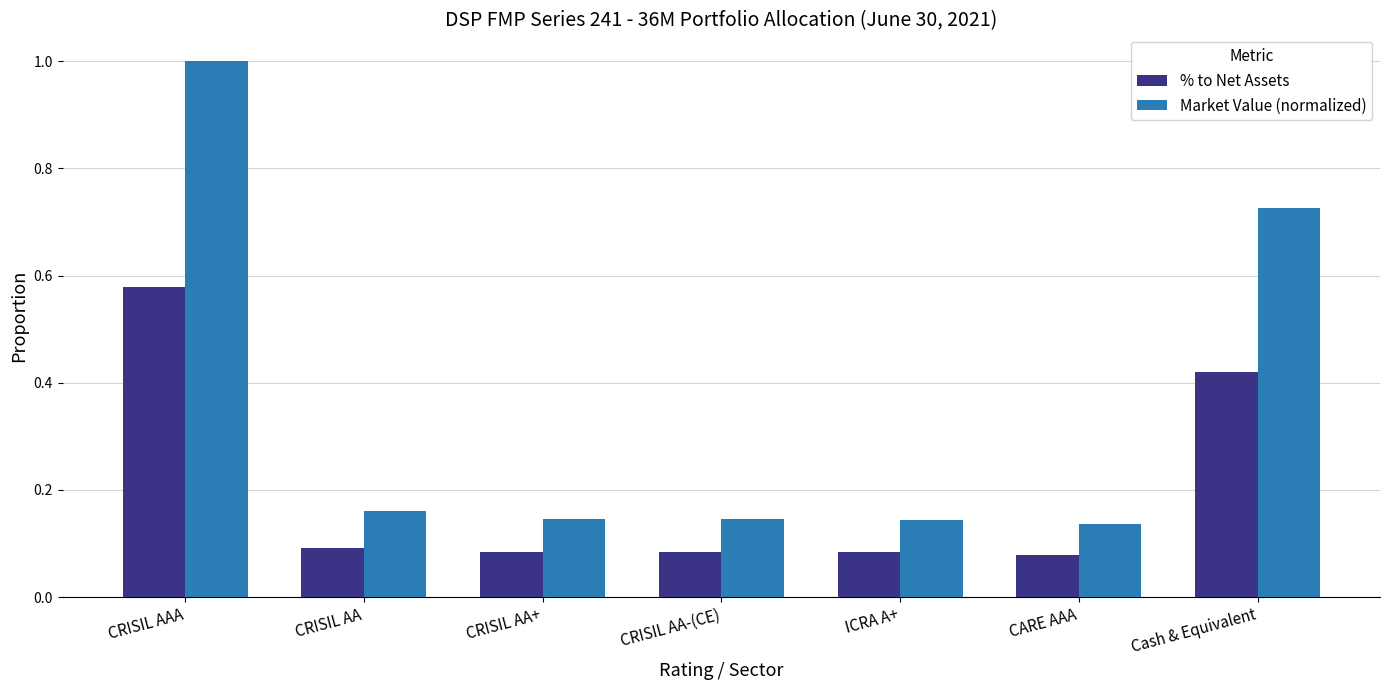

What position from the right is CRISIL AA?

6